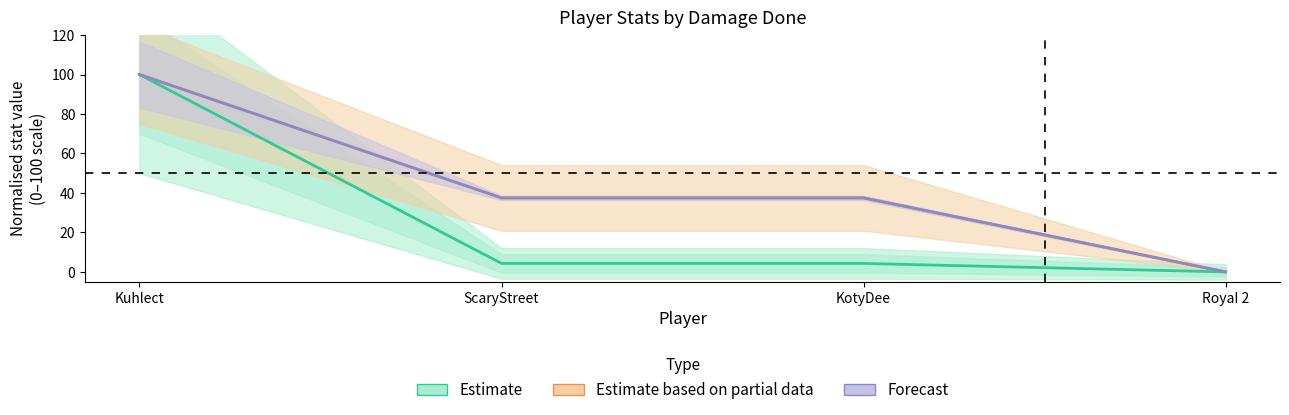

At which category does the chart reach its minimum across all series?

RoyaI 2